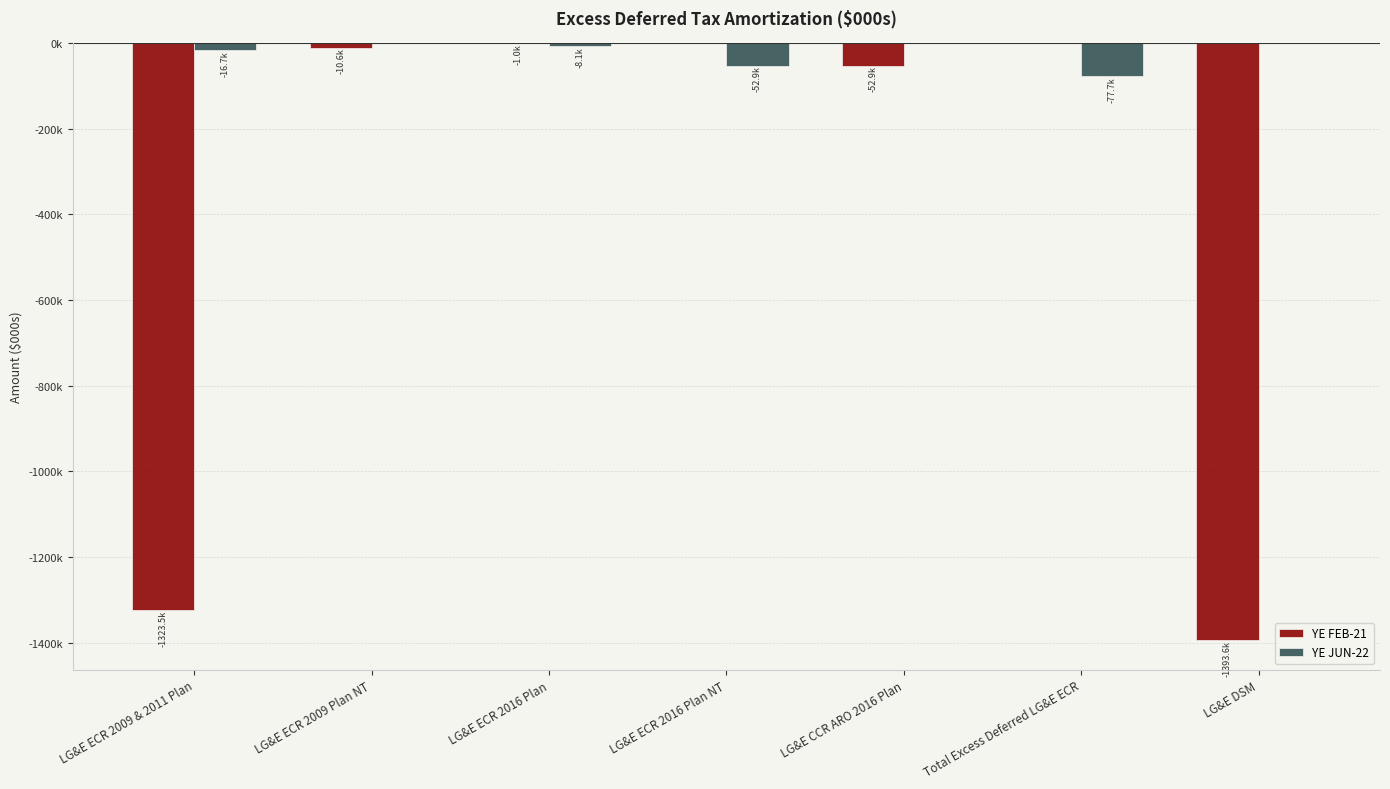

Are the bars grouped side by side (vs. stacked)?

Yes